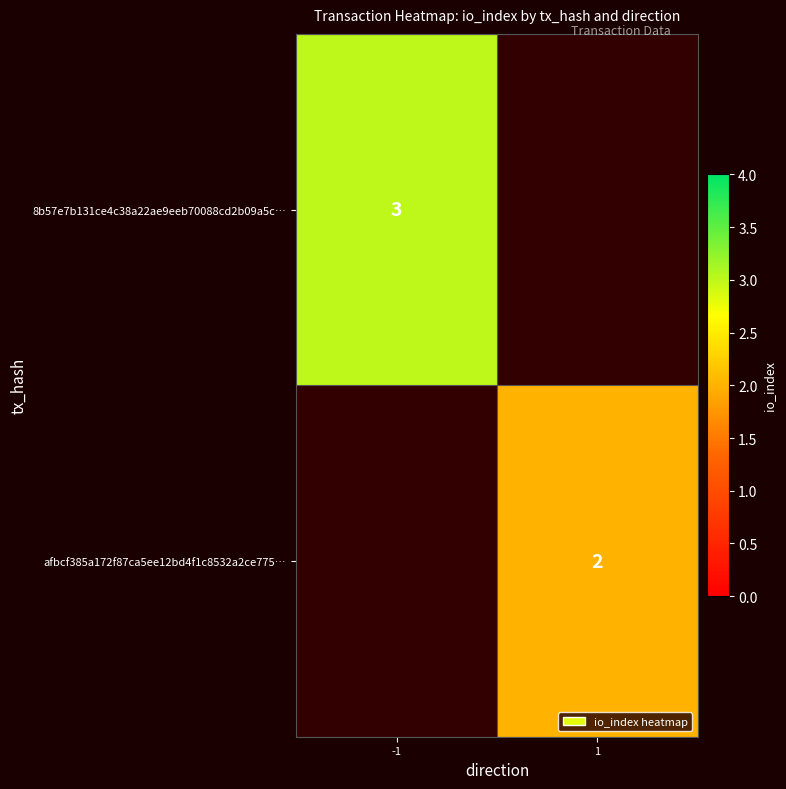

True or false: afbcf385a172f87ca5ee12bd4f1c8532a2ce775… has a value of 3 at 1.

False